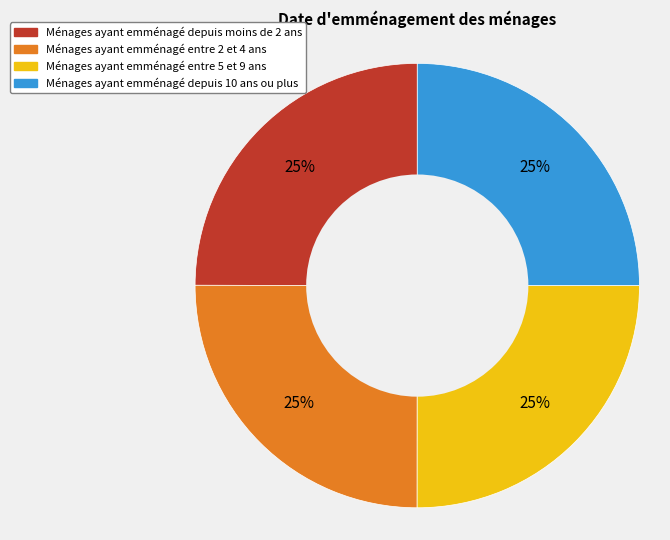

To the nearest percent, what portion does Ménages ayant emménagé depuis moins de 2 ans represent?

25%